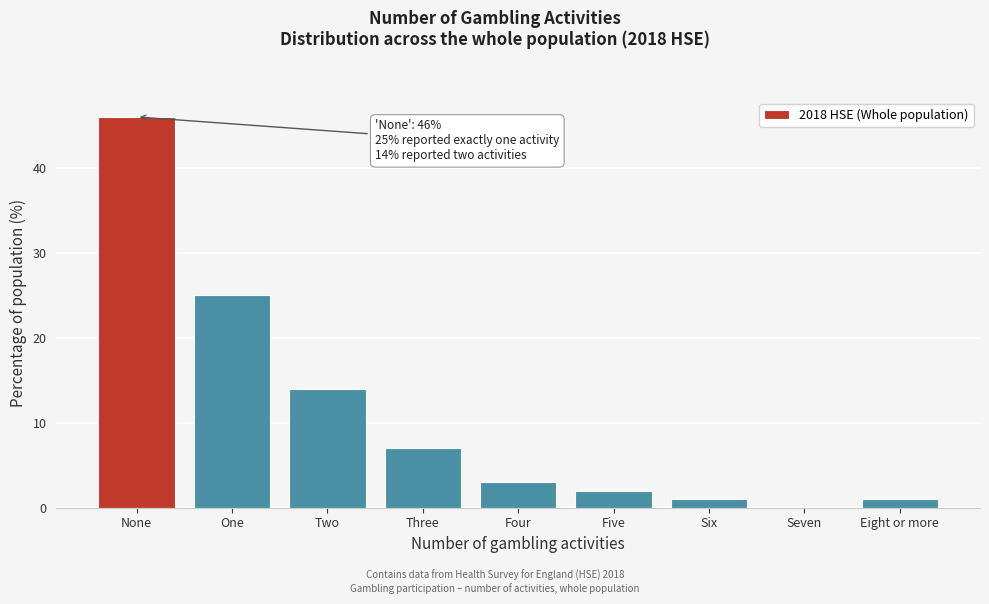

Reading left to right, extract all data points from this chart.

None=46	One=25	Two=14	Three=7	Four=3	Five=2	Six=1	Seven=0	Eight or more=1